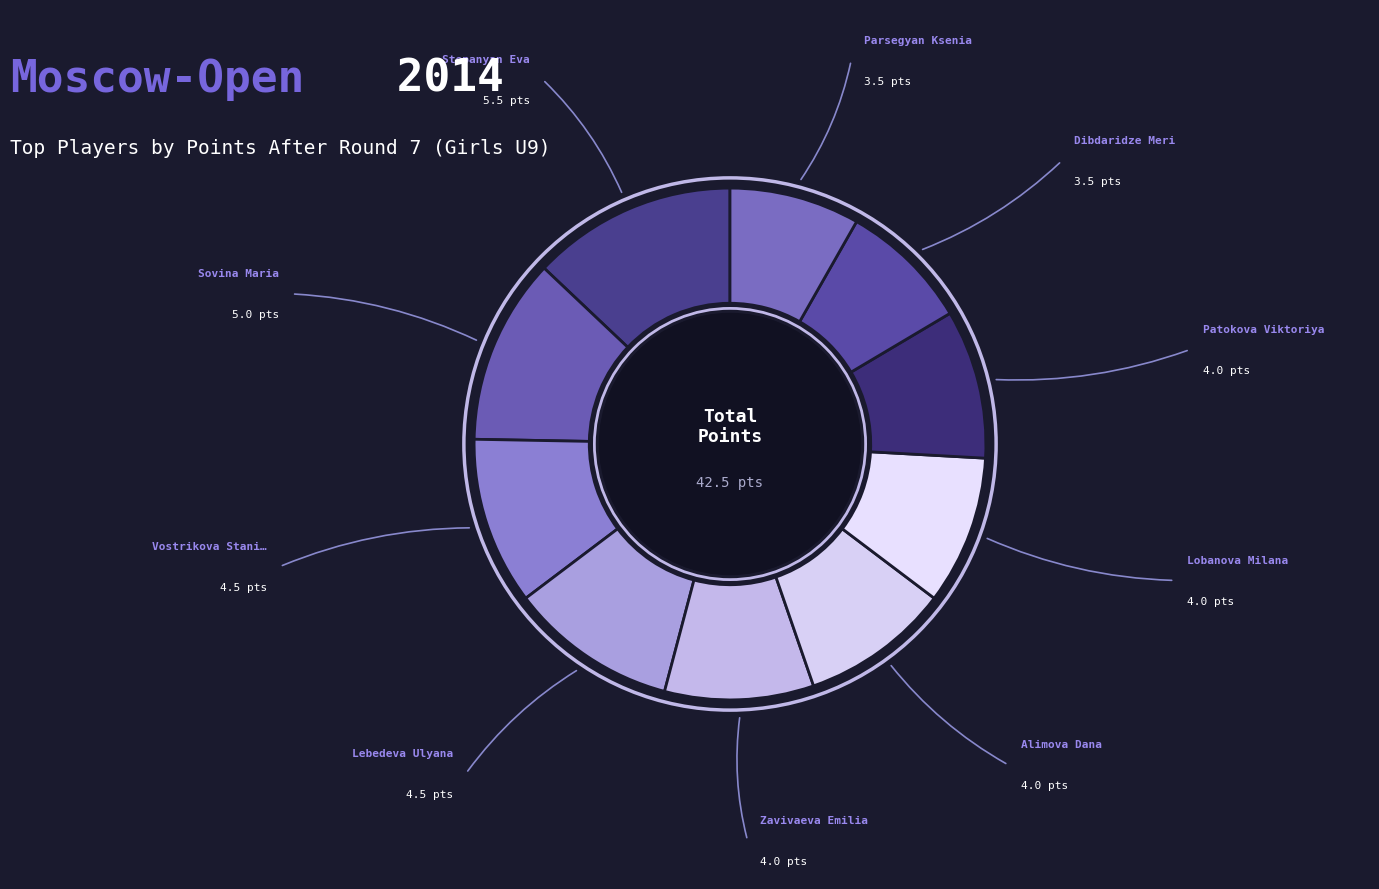

Count the number of slices in the pie.

10